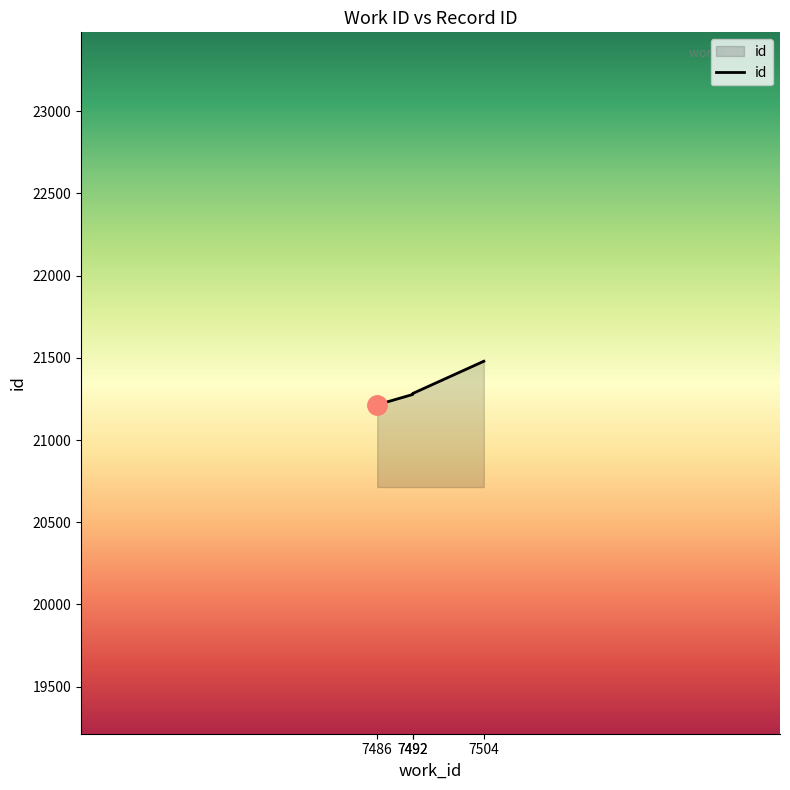

Approximately how many times larger is the value at 7486 compared to 7492?

1.0